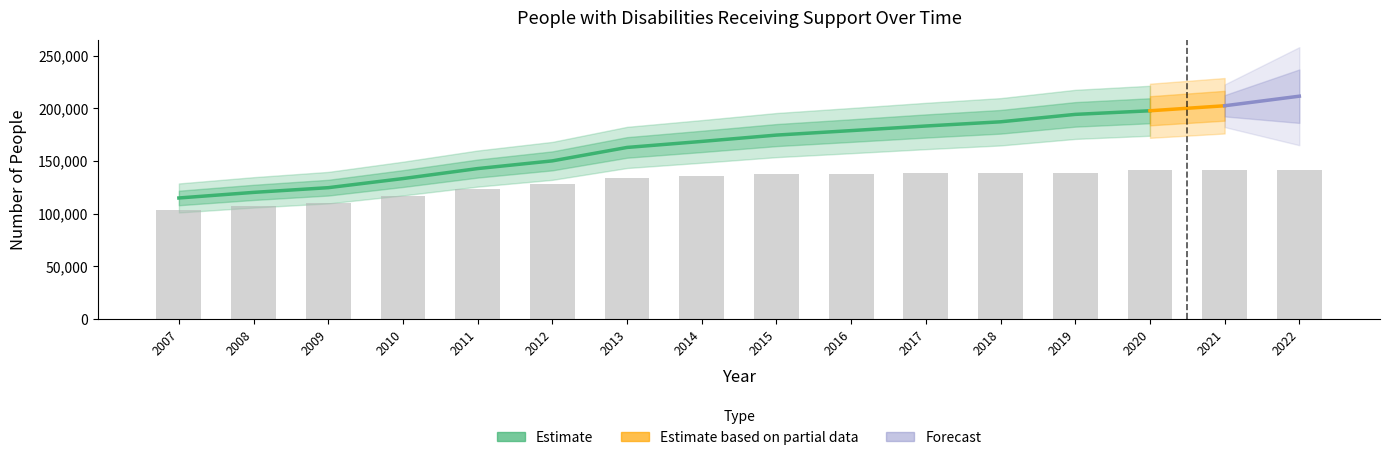

How many data points does each series have?

16